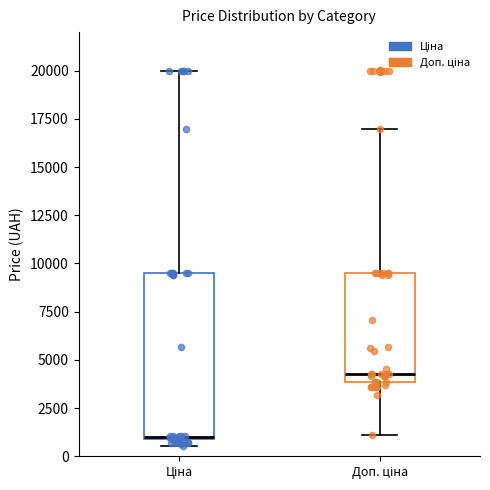

Which box's median line is the highest?

Доп. ціна